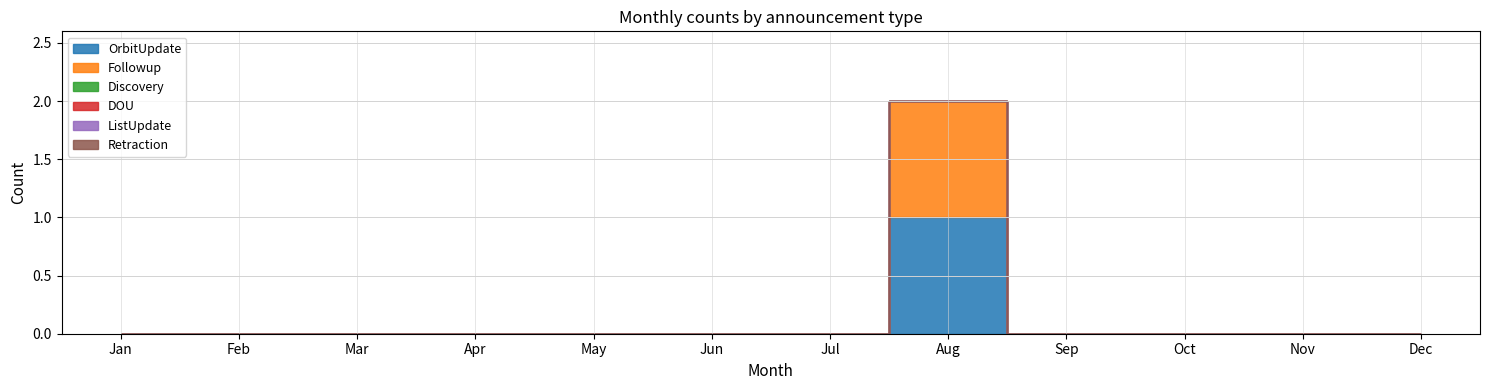

What is the maximum value for OrbitUpdate?

1